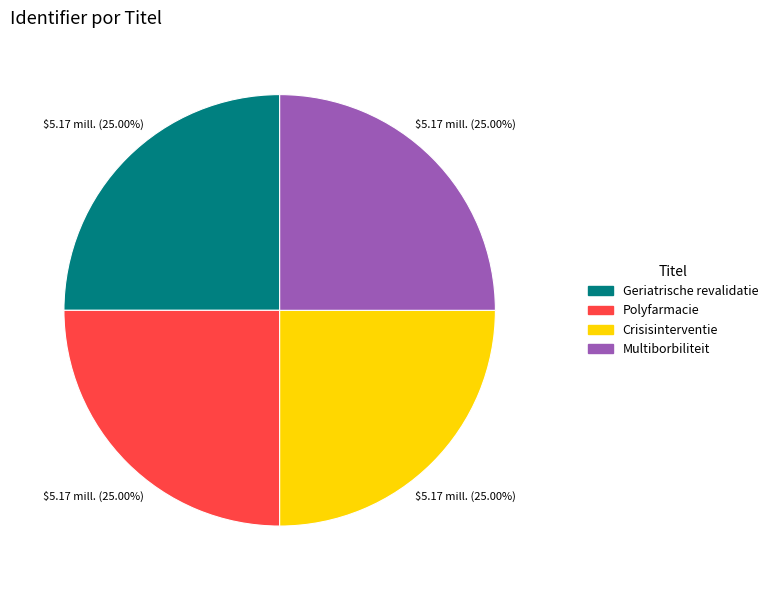

What is the ratio of the value at Crisisinterventie to the value at Geriatrische revalidatie?

1.0